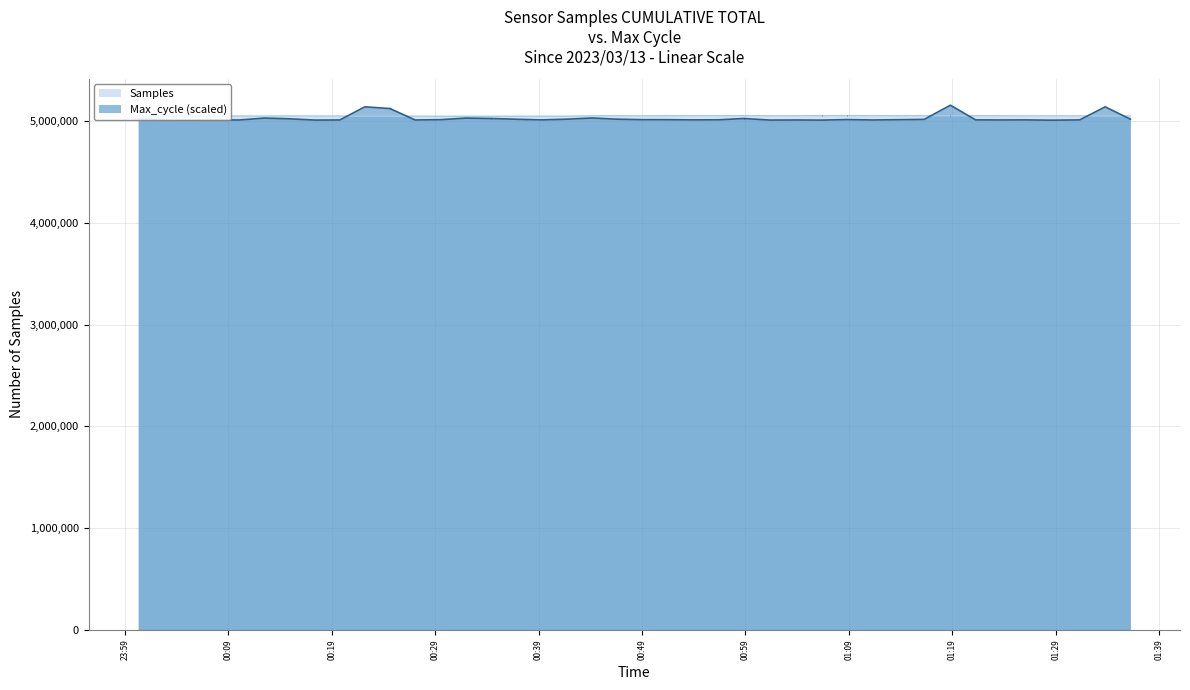

How many data points in Max_cycle are less than 5014000?

19